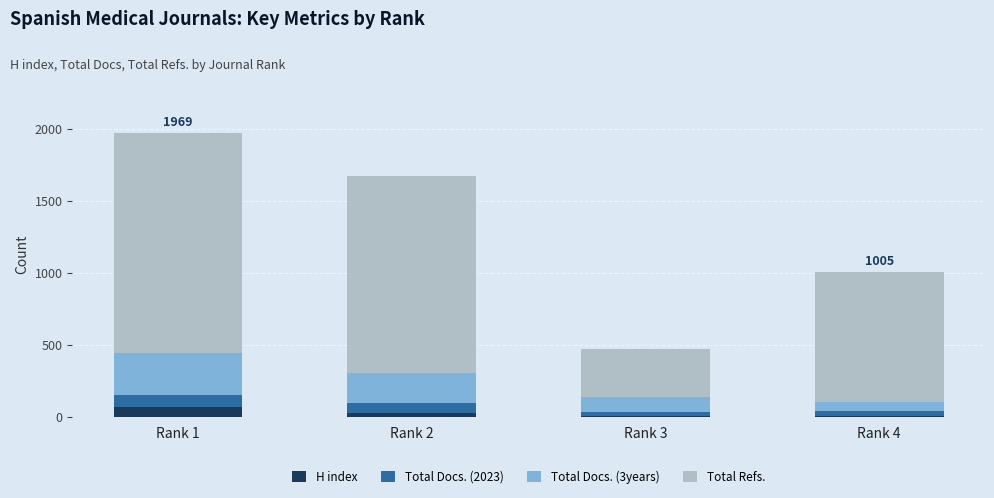

At which category is the sum across all series the highest?

Rank 1